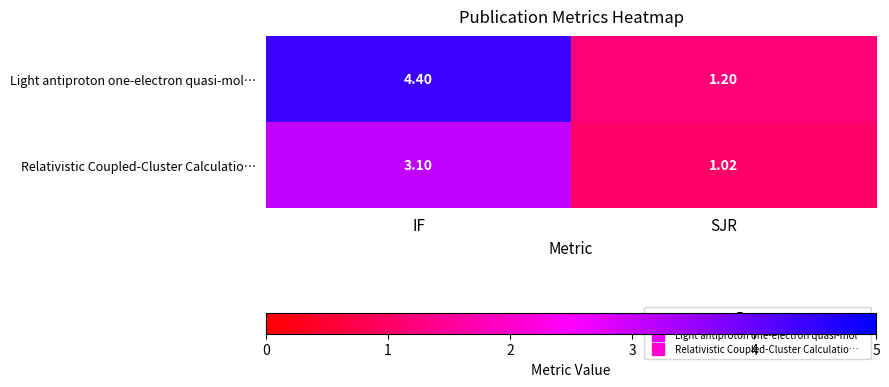

Which label corresponds to the largest value in the chart?

IF